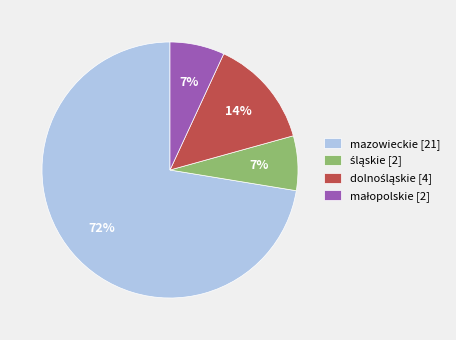

How many slices are in this pie chart?

4